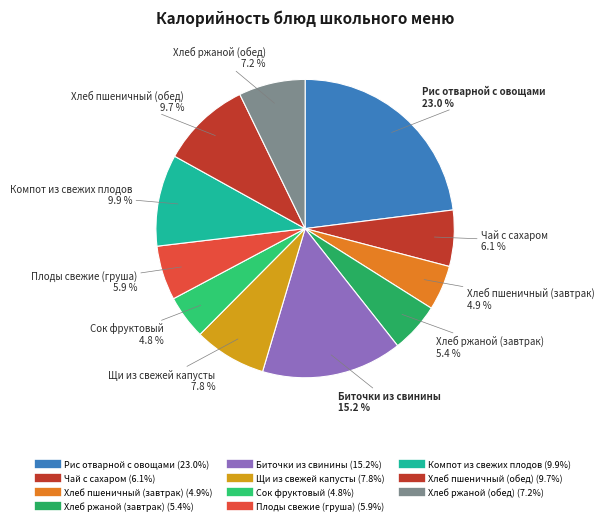

Which has a higher value, Хлеб ржаной (обед) or Хлеб ржаной (завтрак)?

Хлеб ржаной (обед)